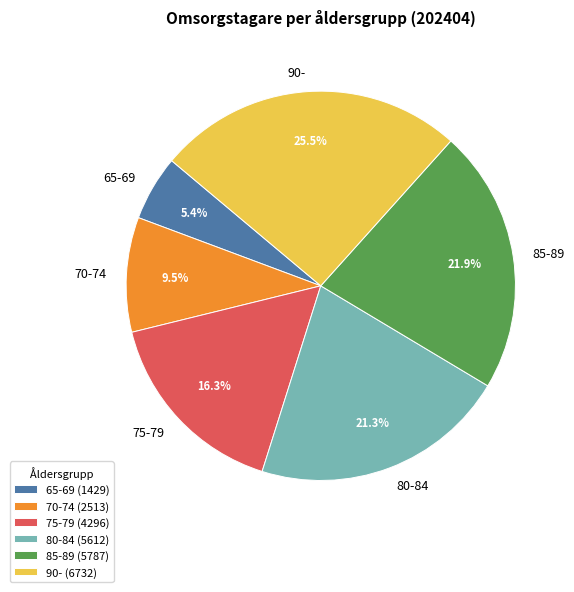

To the nearest percent, what is the average slice percentage?

17%